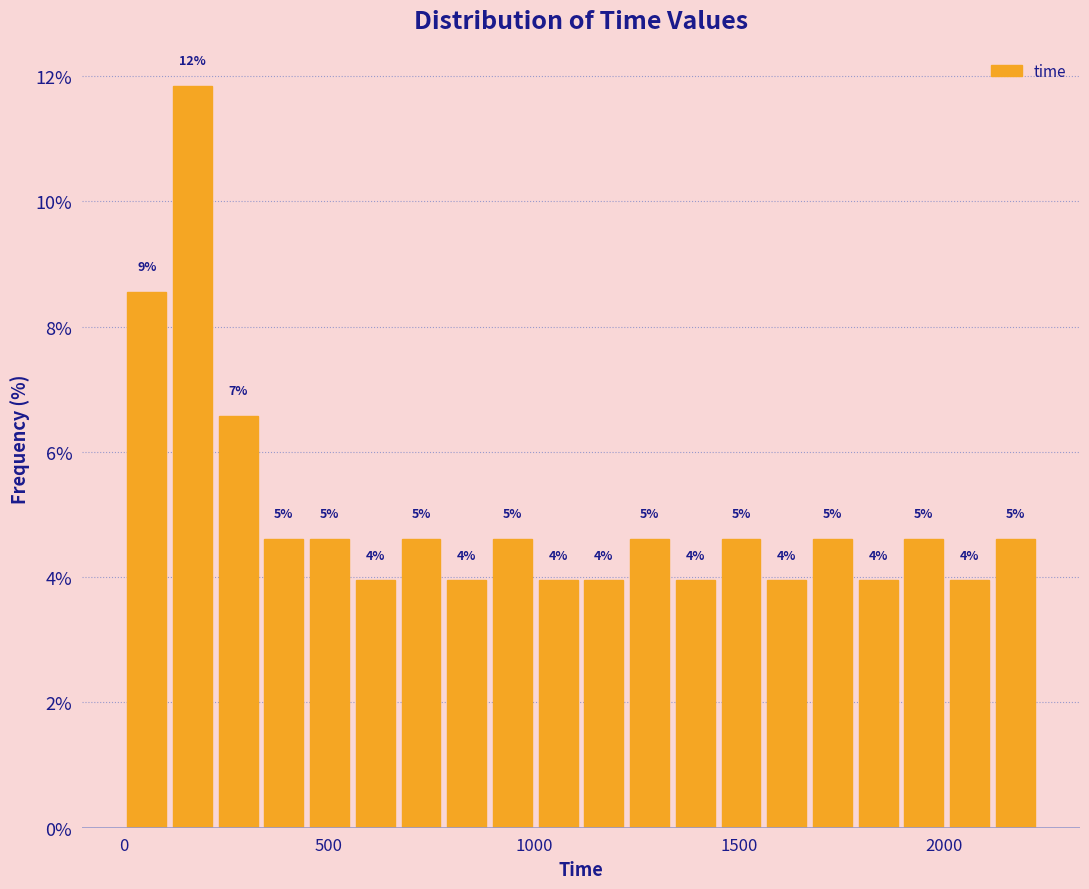

Around what value on the x-axis is the tallest bar? Give the approximate position of its centre, as read against the axis.

150